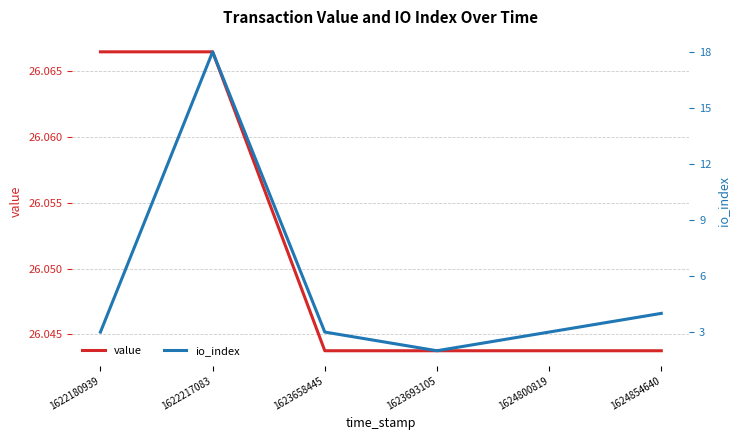

How many lines are shown in the chart?

2